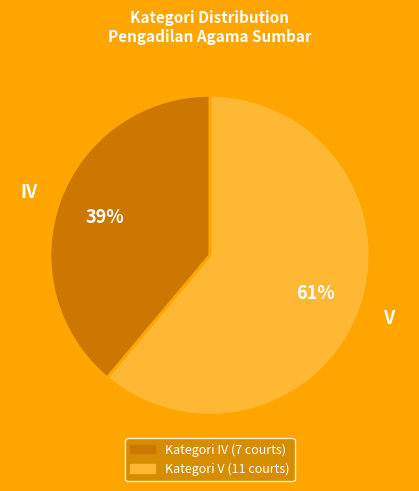

To the nearest percent, what portion does V represent?

61%